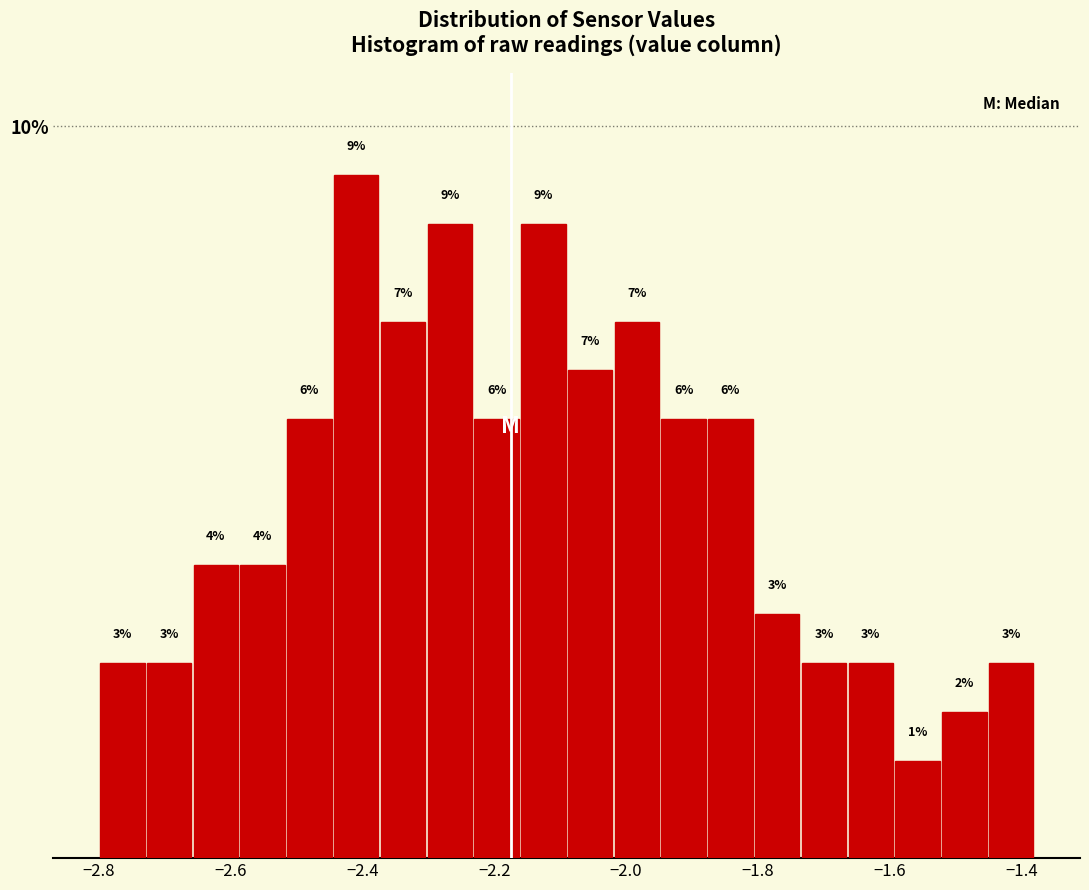

Around what value on the x-axis is the tallest bar? Give the approximate position of its centre, as read against the axis.

-2.40